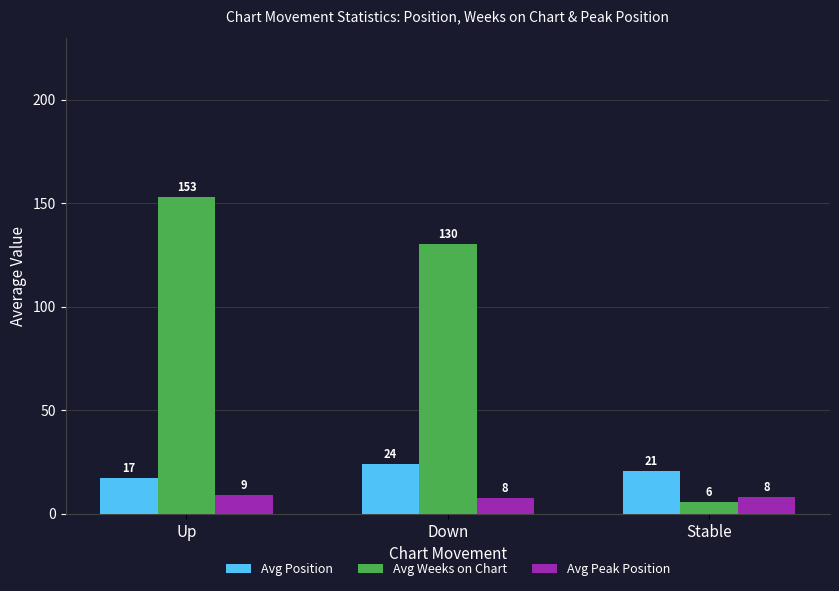

True or false: Avg Position has a value of 35.4 at Stable.

False